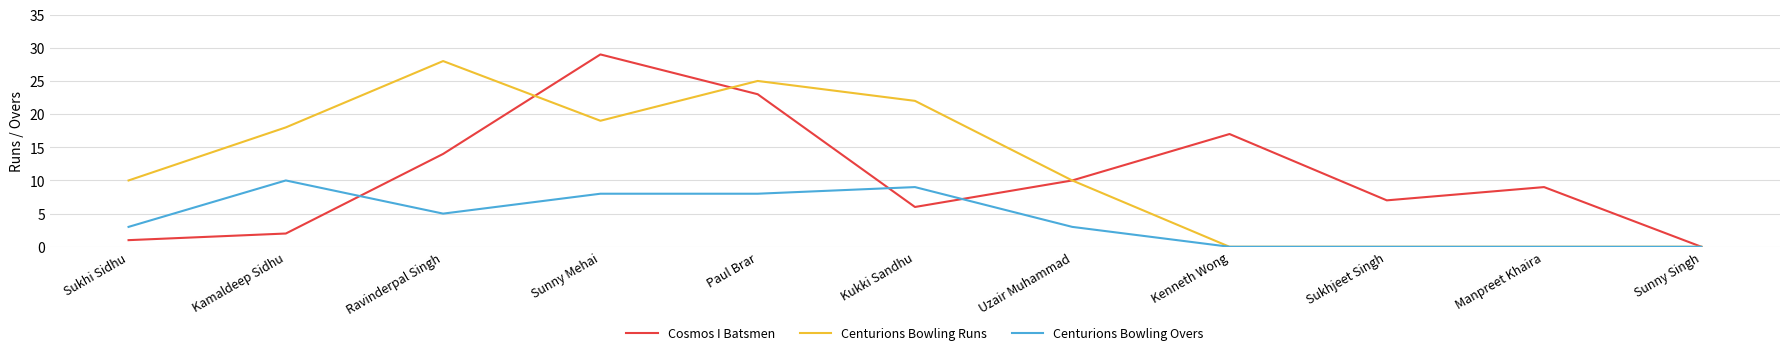

The value of Centurions Bowling Runs at Kukki Sandhu is 36. True or false?

False